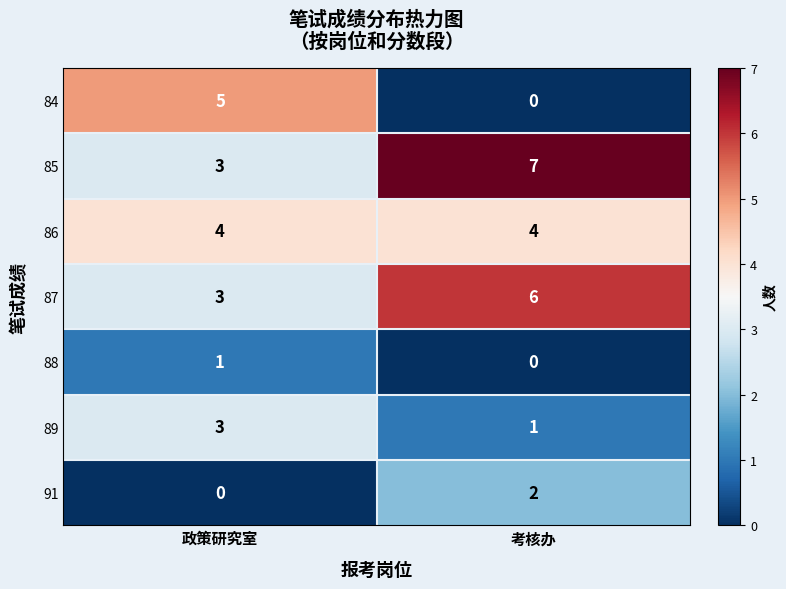

What is the sum of the 86 values at 考核办 and 政策研究室?

8